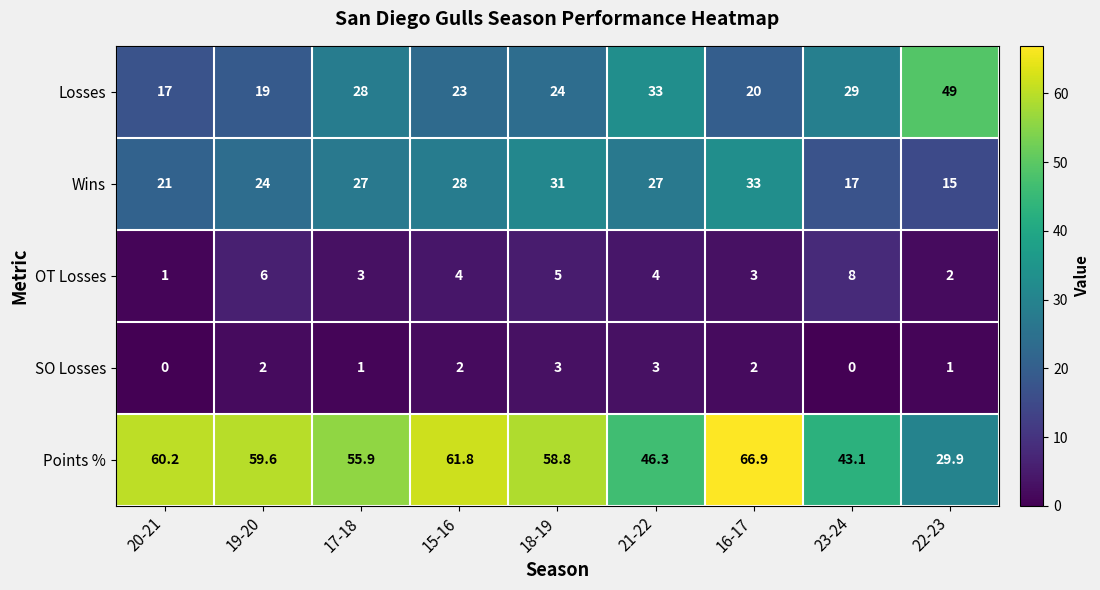

Which series has the largest total across all categories?

Points %